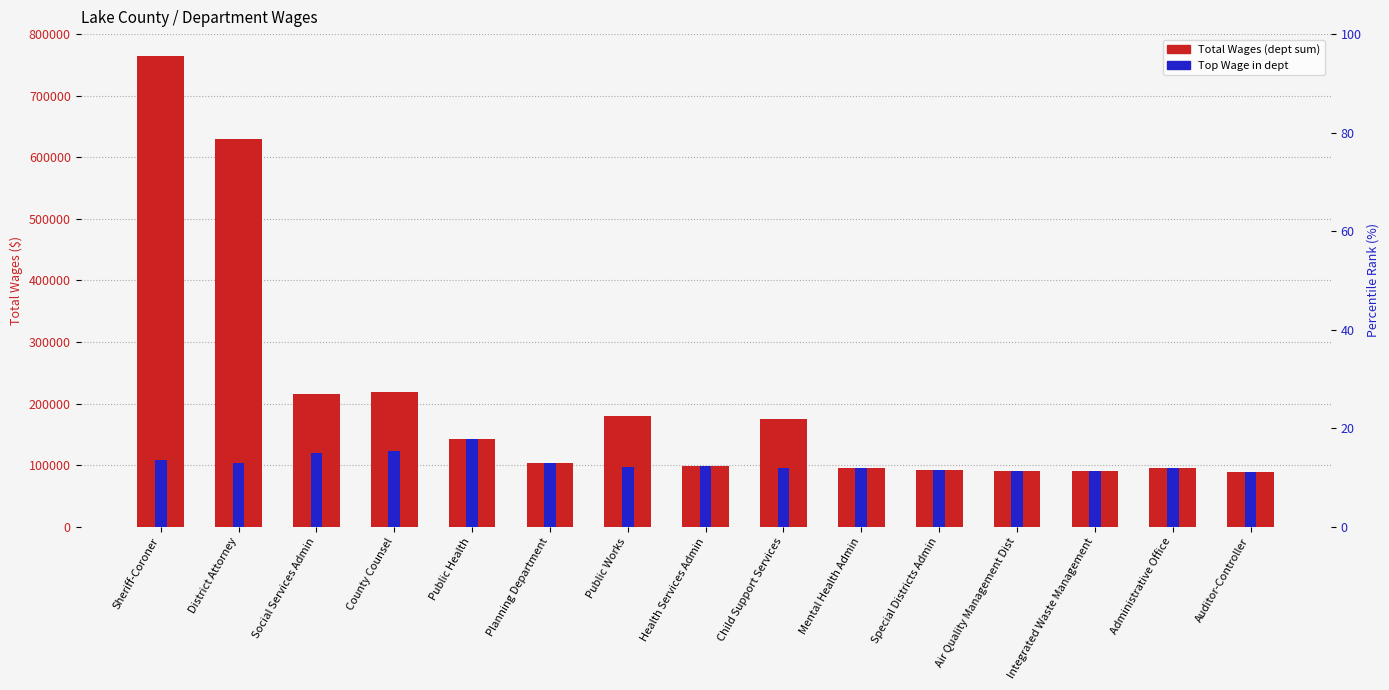

At which category is the sum across all series the highest?

Sheriff-Coroner